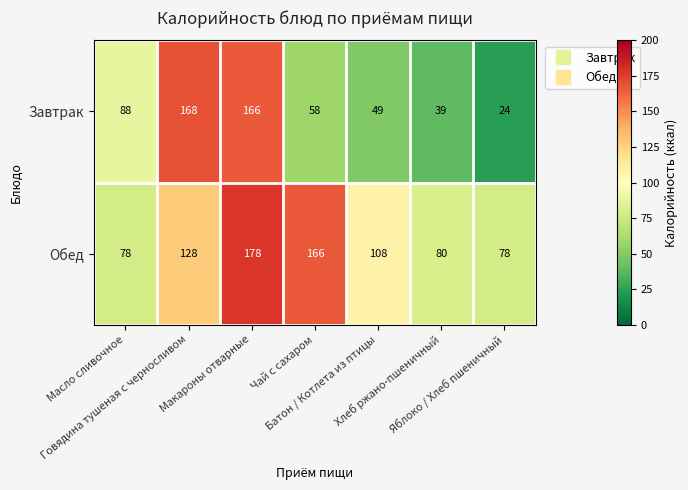

At Яблоко / Хлеб пшеничный, list the series in order from smallest to largest.

Завтрак, Обед